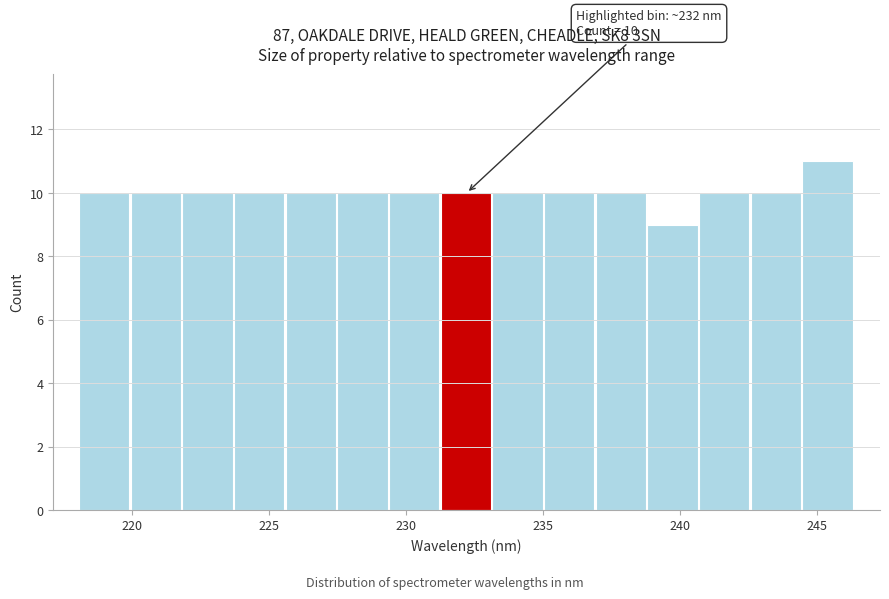

Read against the x-axis, roughly where is the centre of the tallest bar?

245.5